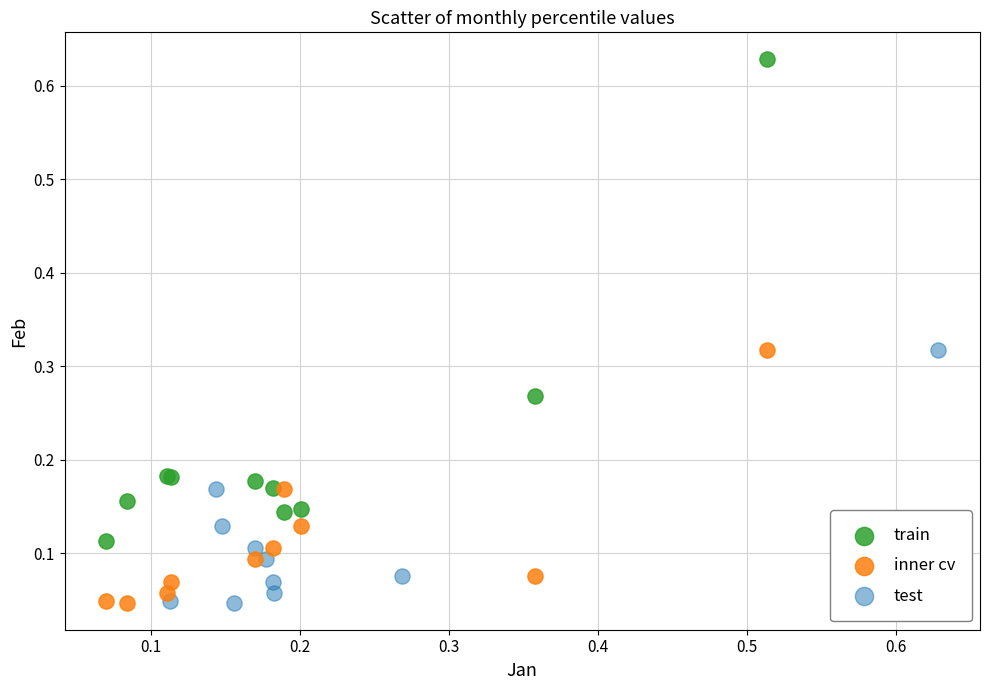

Which series contains the highest Y value?

train